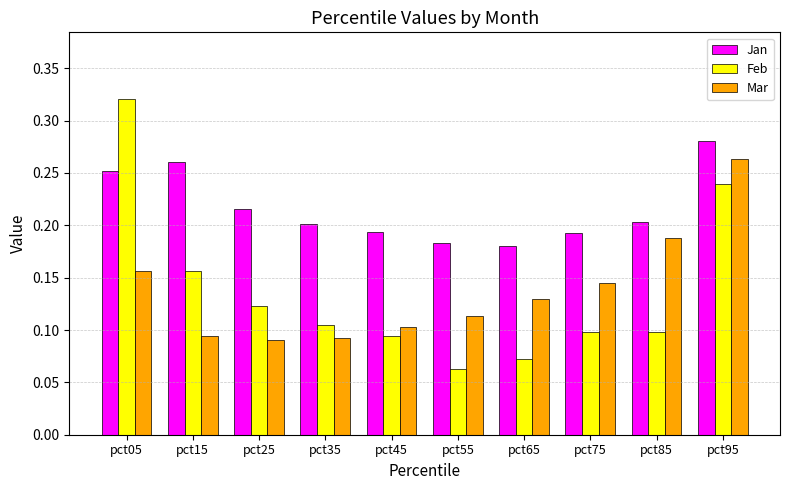

What is the total value across all series at pct15?

0.5